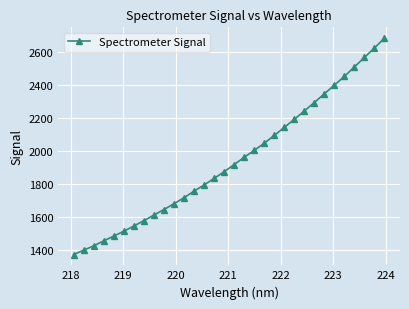

What is the value of the 7th point from the left?

1543.1